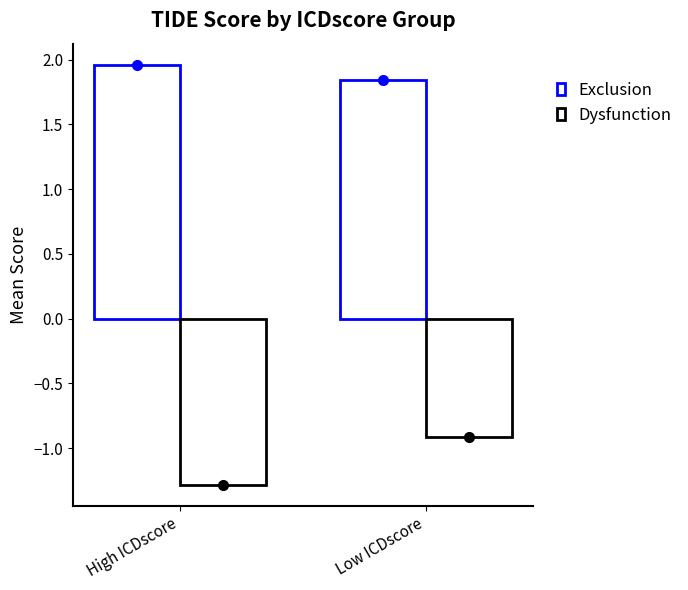

How many bars are there in each group?

2